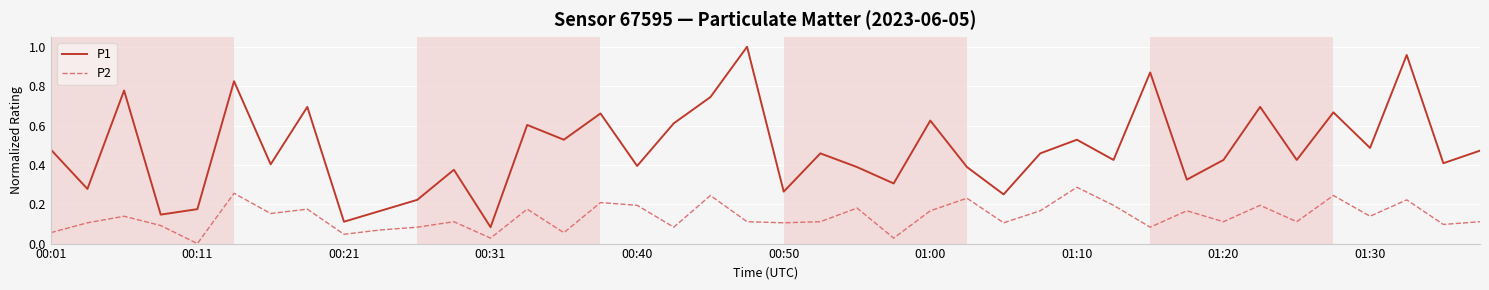

Which series has the largest range (max minus min)?

P1